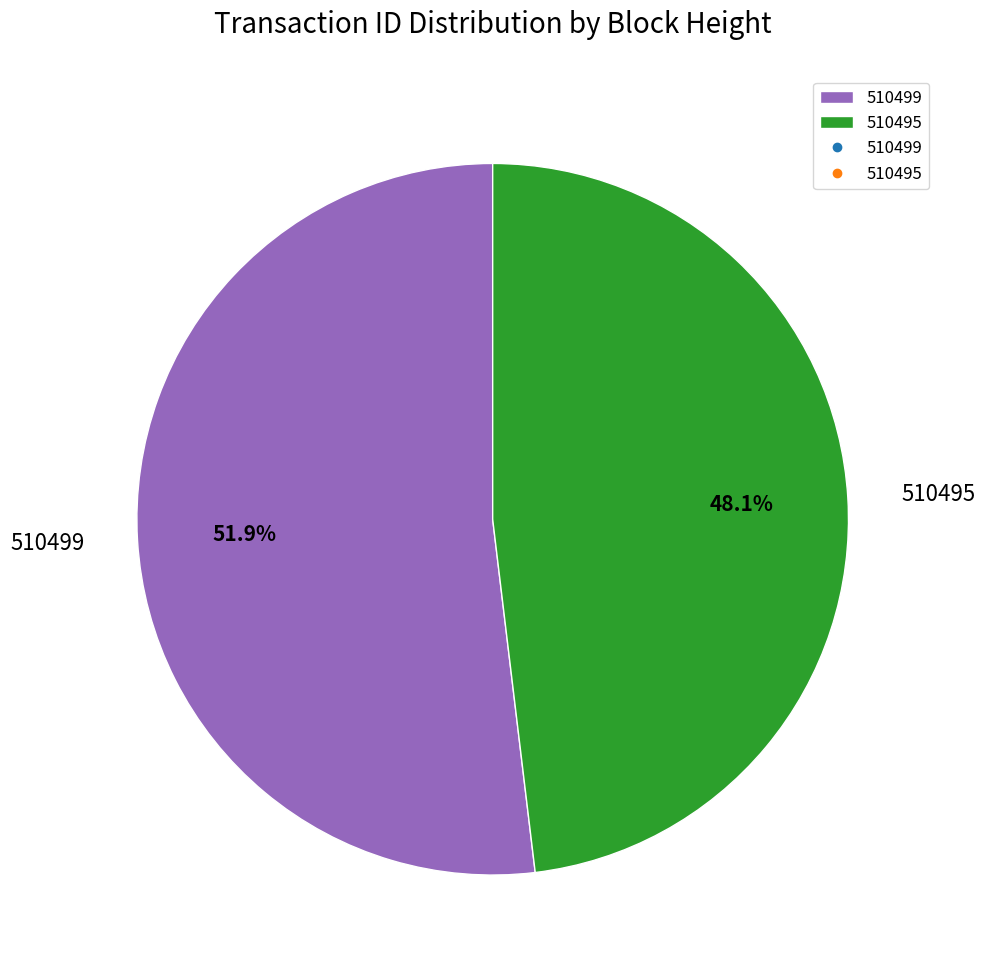

Is it true that 510499 is 52% of the pie?

True